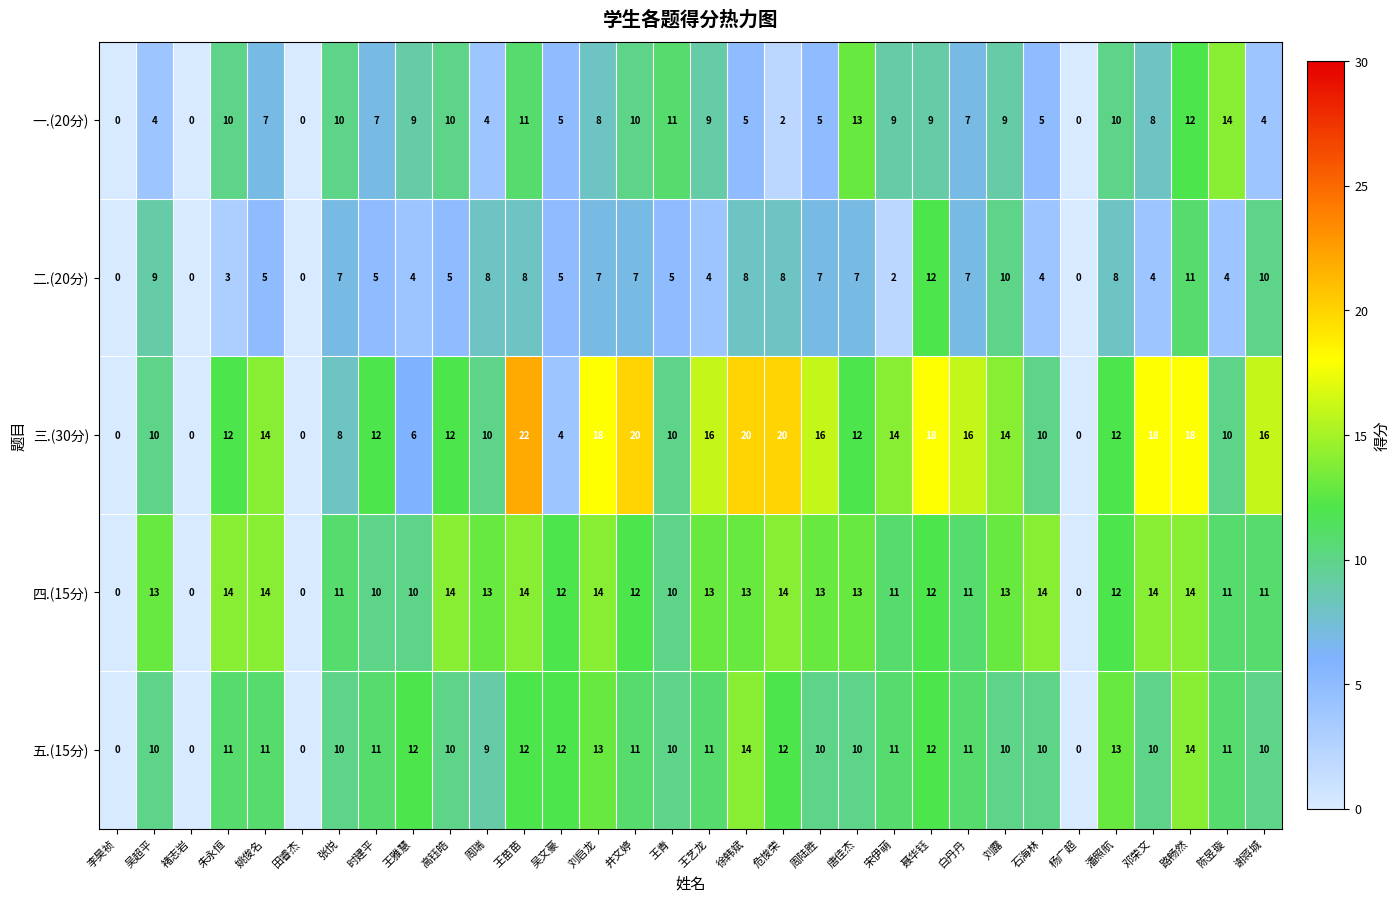

What is the sum of the 五.(15分) values at 王苗苗 and 危悛荣?

24